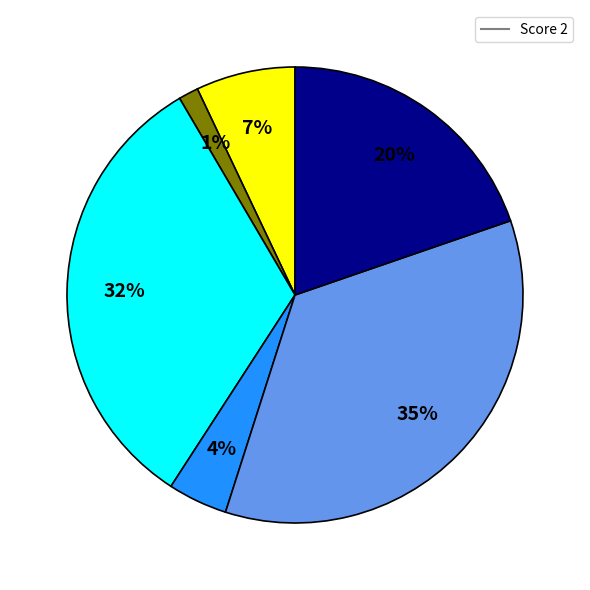

Is there any slice that represents more than half of the pie?

No